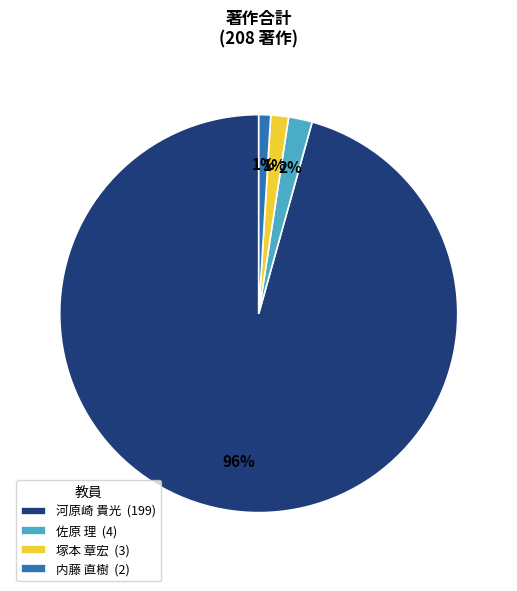

True or false: 塚本 章宏 (3) accounts for 1% of the total.

True